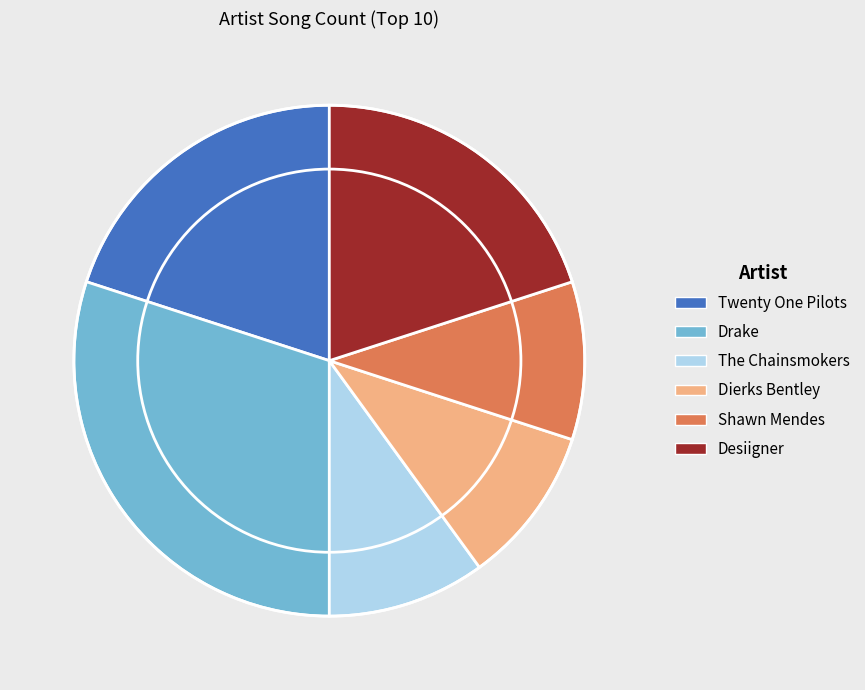

What is the ratio of the value at Drake to the value at Twenty One Pilots?

1.5